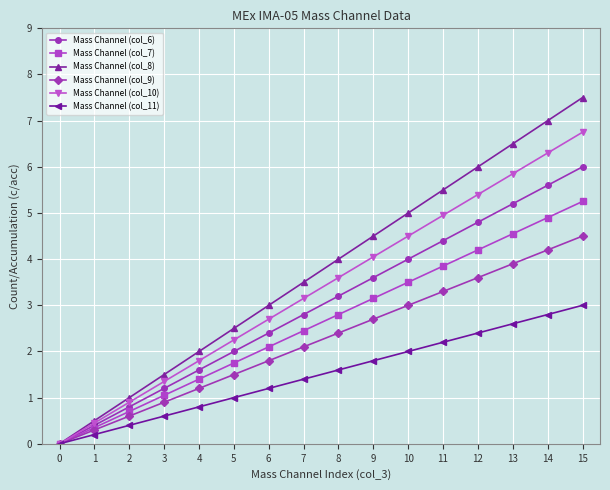

At which label does Mass Channel (col_10) reach its peak?

15